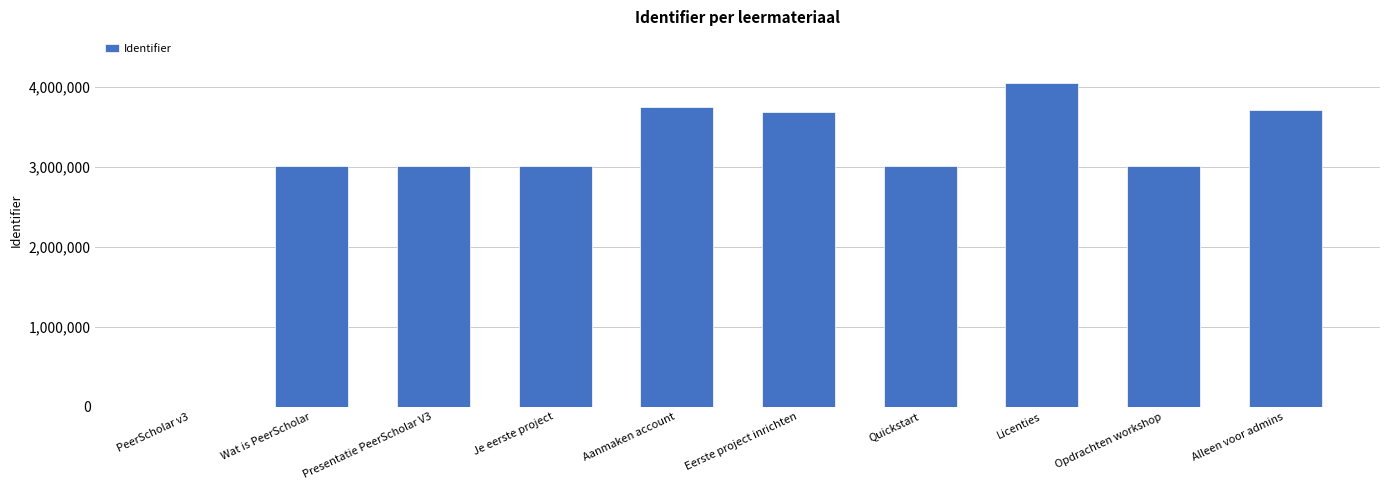

What is the change in value from PeerScholar v3 to Eerste project inrichten?

+3685764